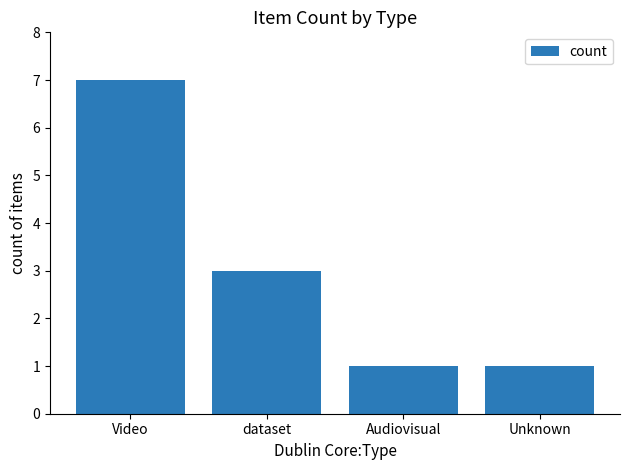

Is it true that the value at Unknown is 1?

True